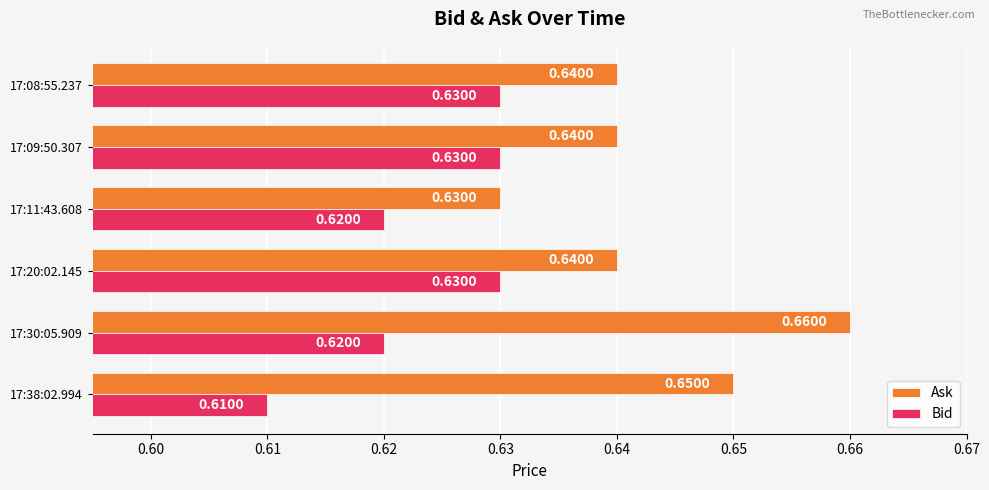

Which series has the largest total across all categories?

Ask